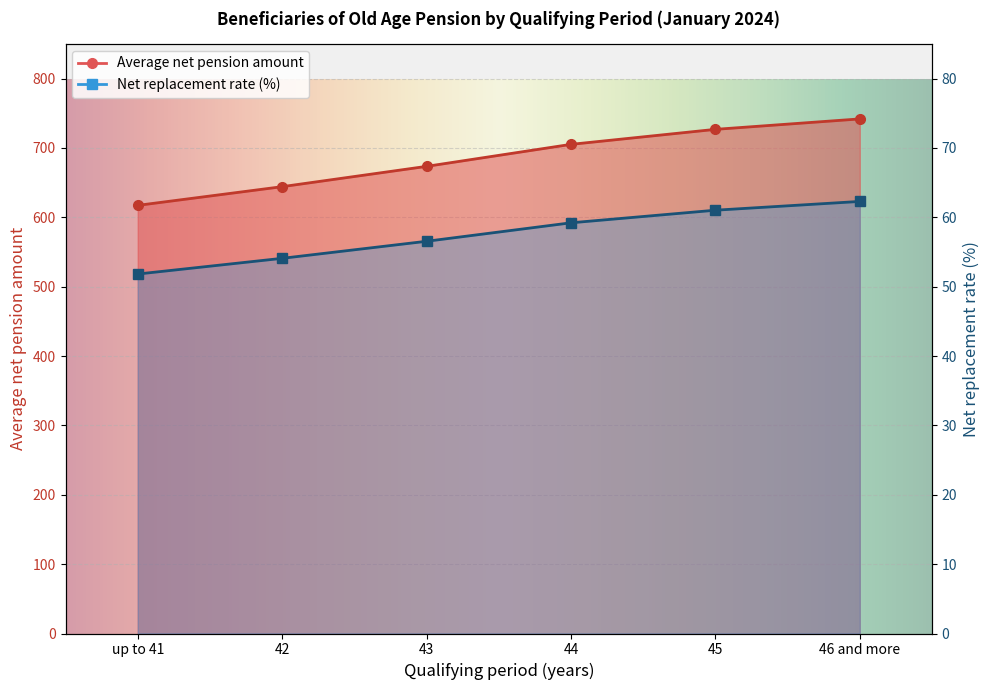

What is the difference between the highest and lowest values at 44?

646.0